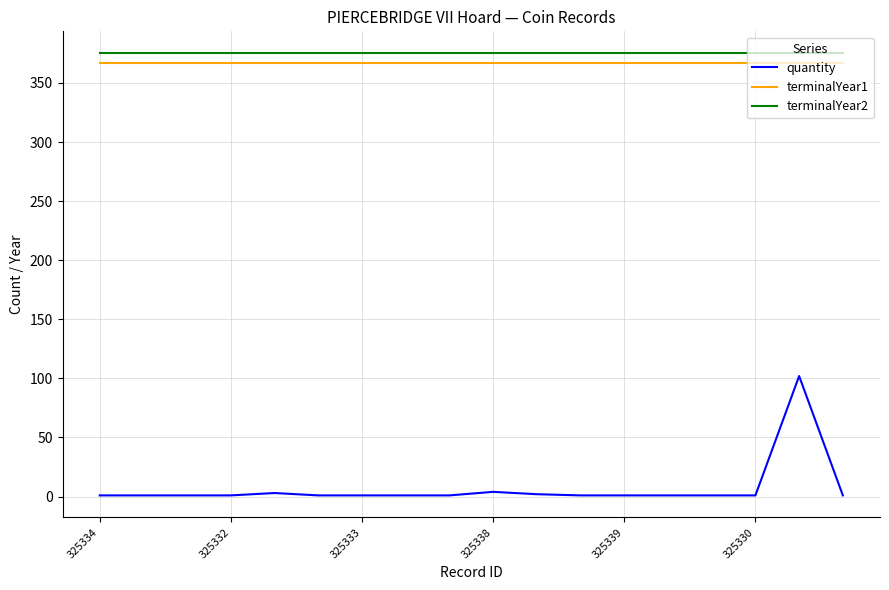

What is the smallest value displayed?

1